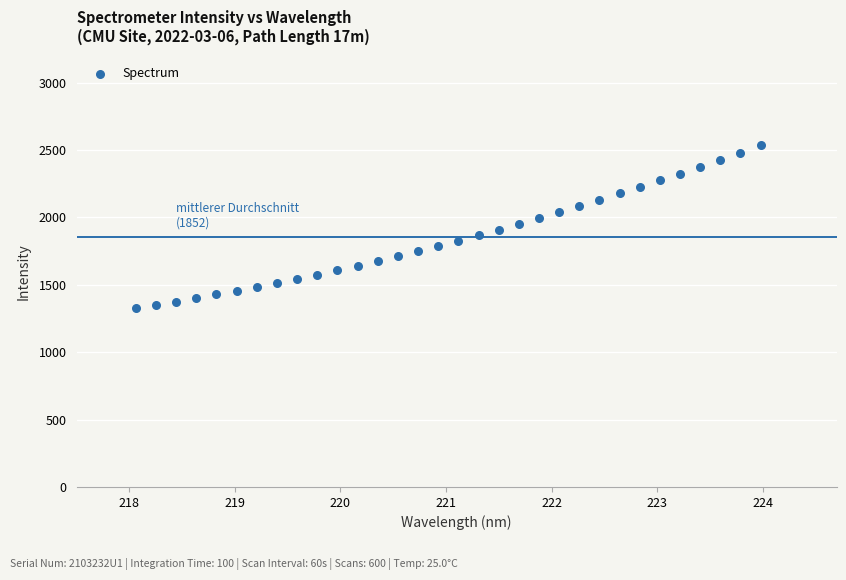

What is the range of Y values (max minus min)?

1207.1